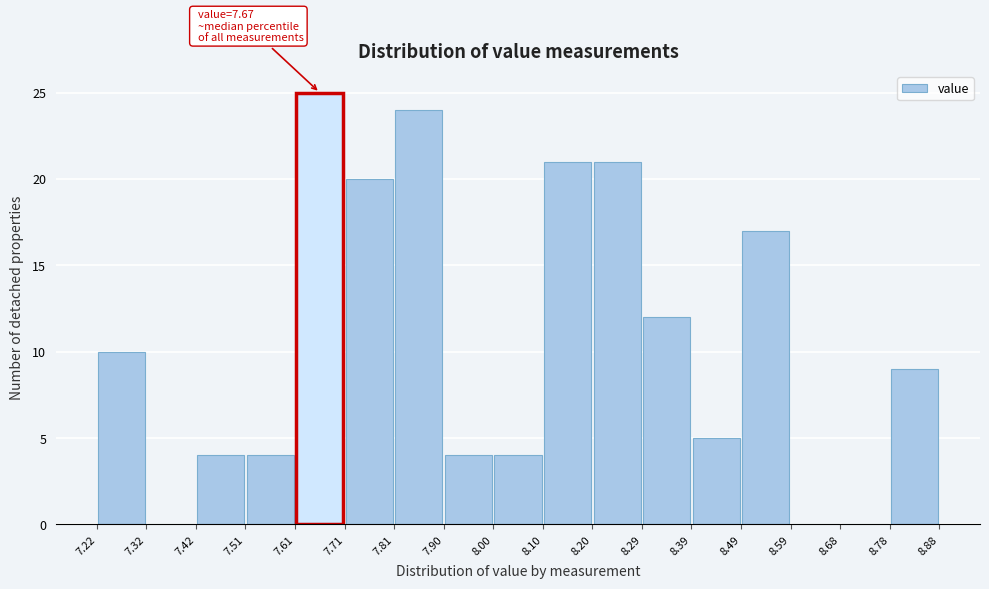

Which range on the x-axis has the tallest bar?

7.61 to 7.71